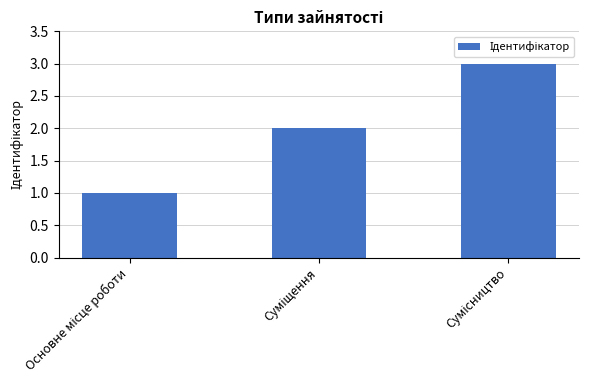

Reading left to right, transcribe all the data shown in this chart.

1	2	3